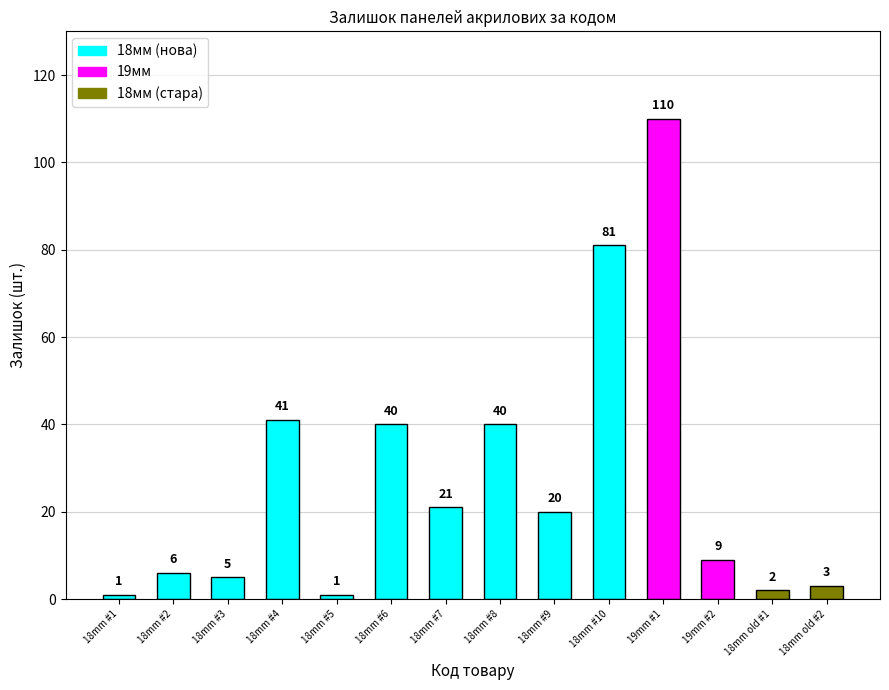

What is the label of the 3rd bar from the right?

19mm #2